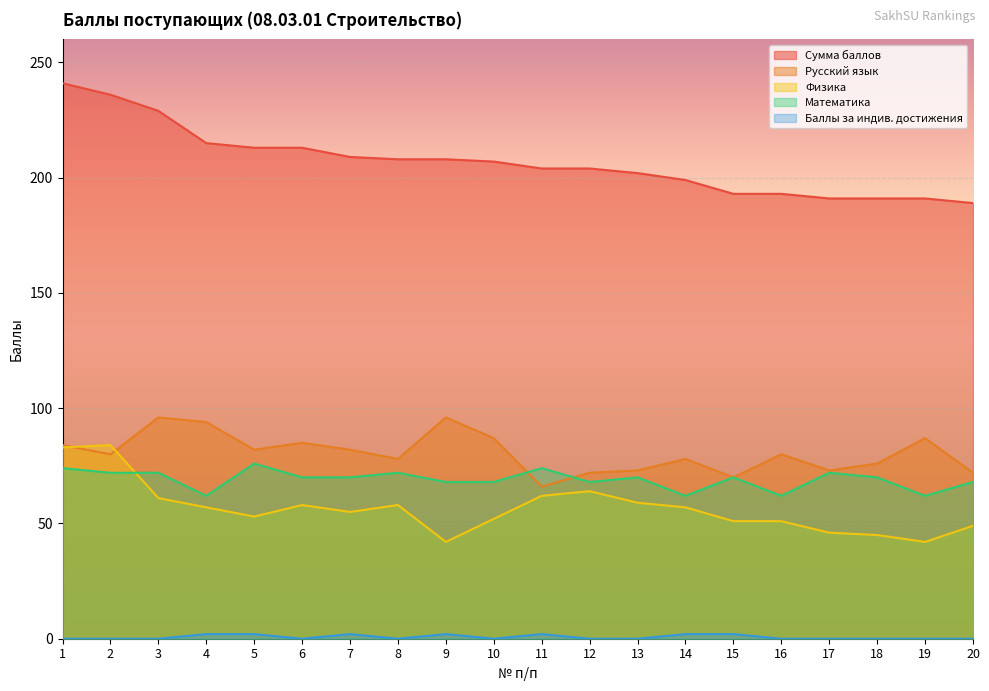

The value of Сумма баллов at 13 is 202. True or false?

True